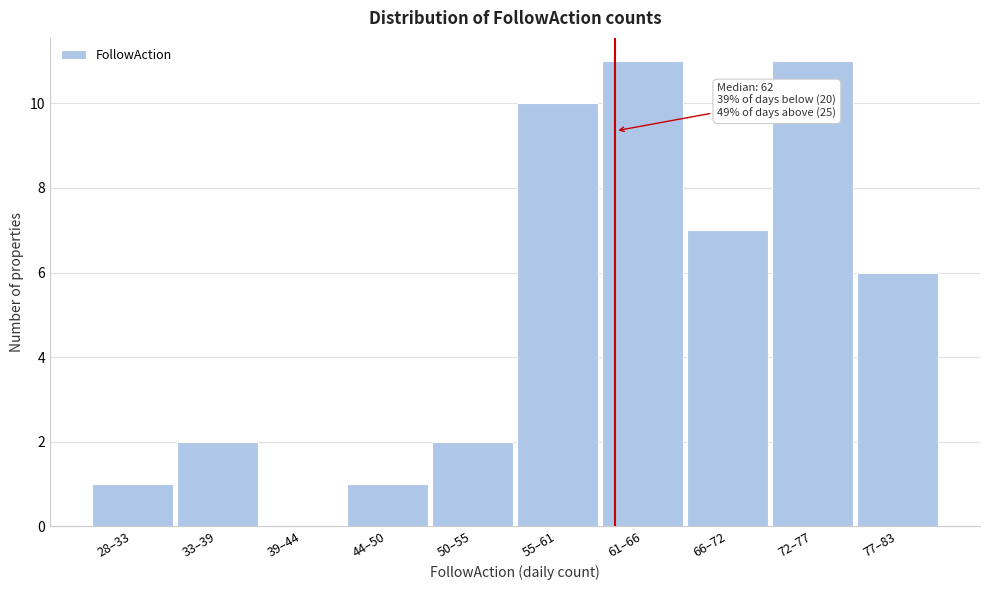

Reading left to right, extract all data points from this chart.

28–33=1	33–39=2	39–44=0	44–50=1	50–55=2	55–61=10	61–66=11	66–72=7	72–77=11	77–83=6